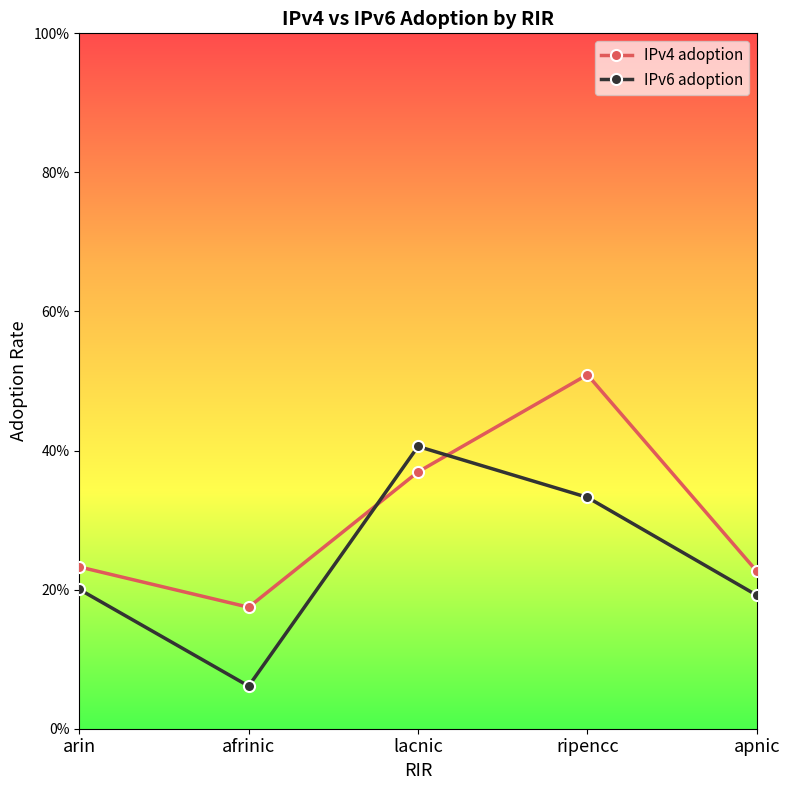

What is the difference between the highest and lowest values at afrinic?

0.1